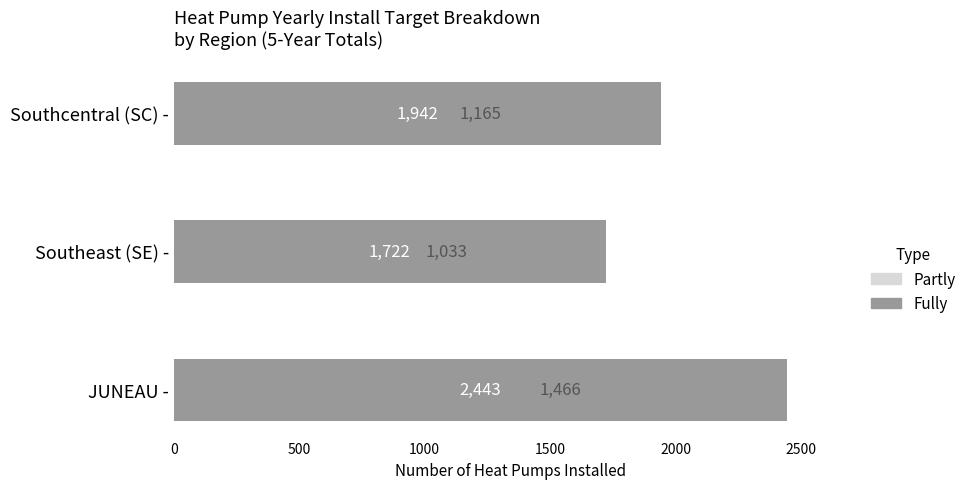

Reading left to right, transcribe all the data shown in this chart.

Partly: 1466	1033	1165
Fully: 2443	1722	1942